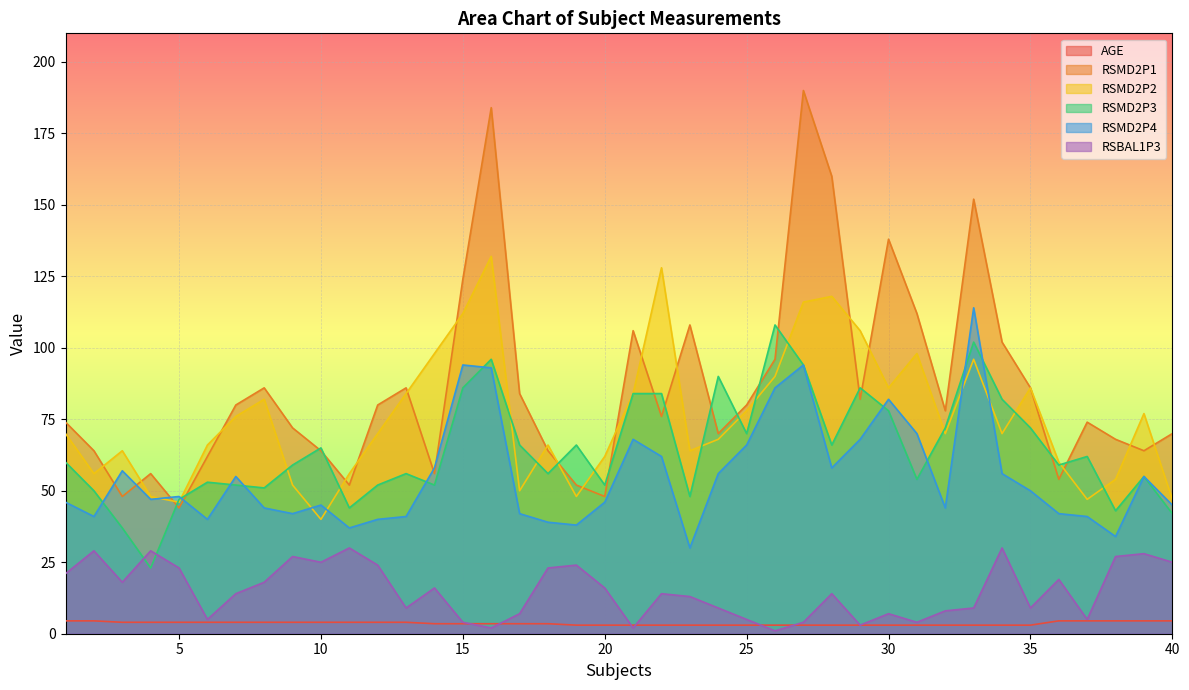

Between which two adjacent categories do RSMD2P3 and RSMD2P2 first intersect?

4 and 5